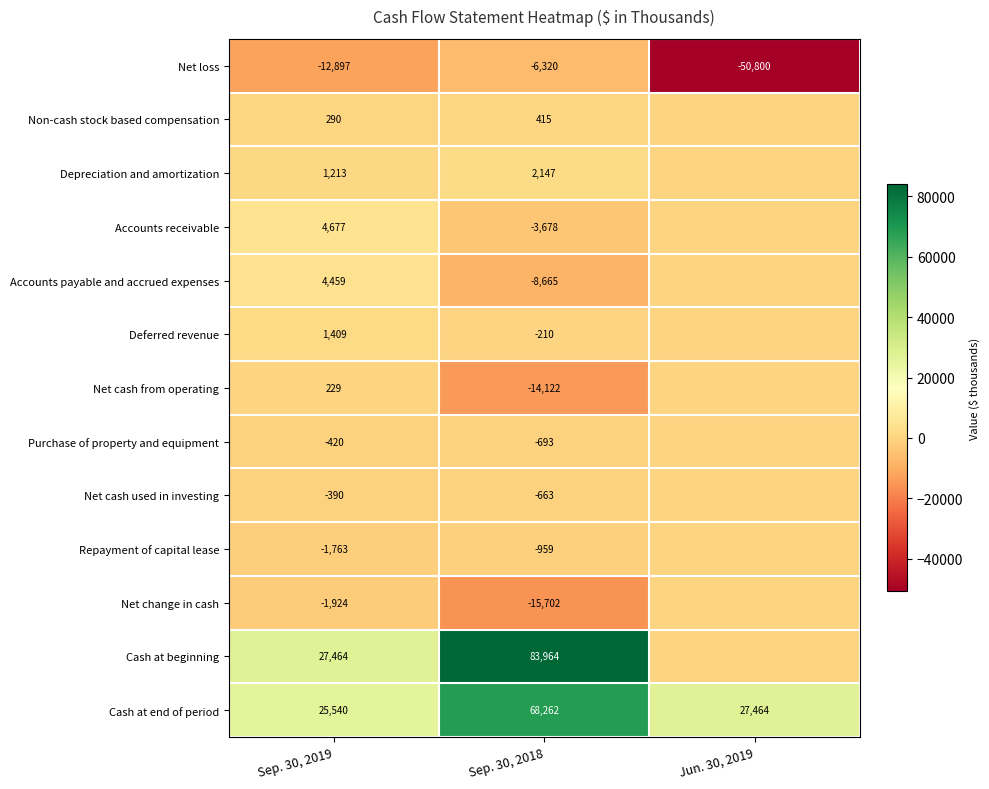

Which series changed the most between Sep. 30, 2019 and Sep. 30, 2018?

Cash at beginning